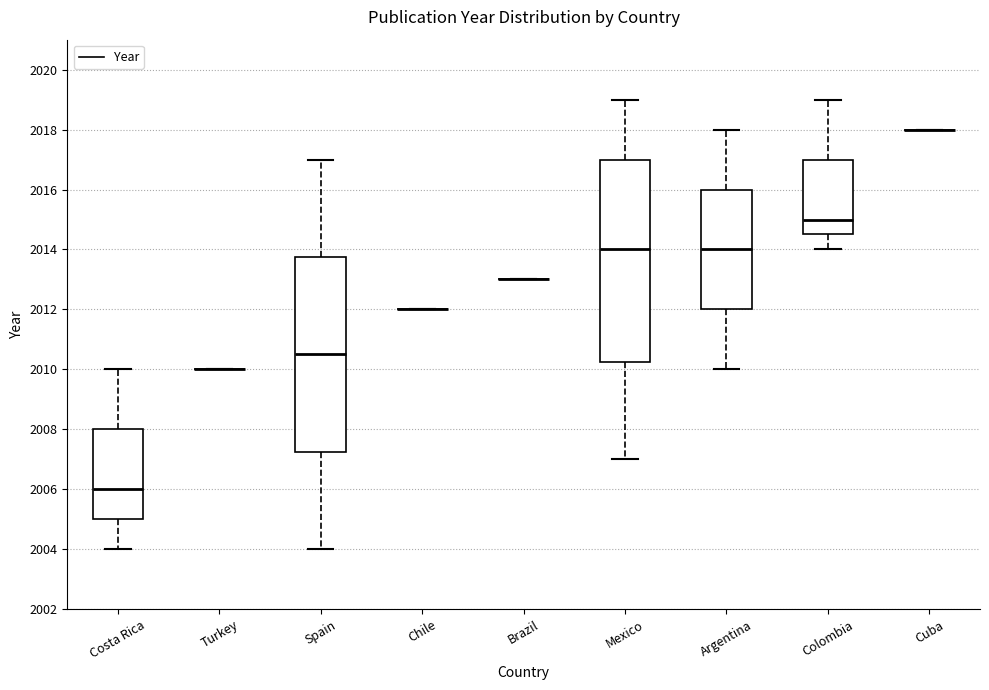

Comparing the boxes themselves (not the whiskers), which one is the tallest?

Mexico